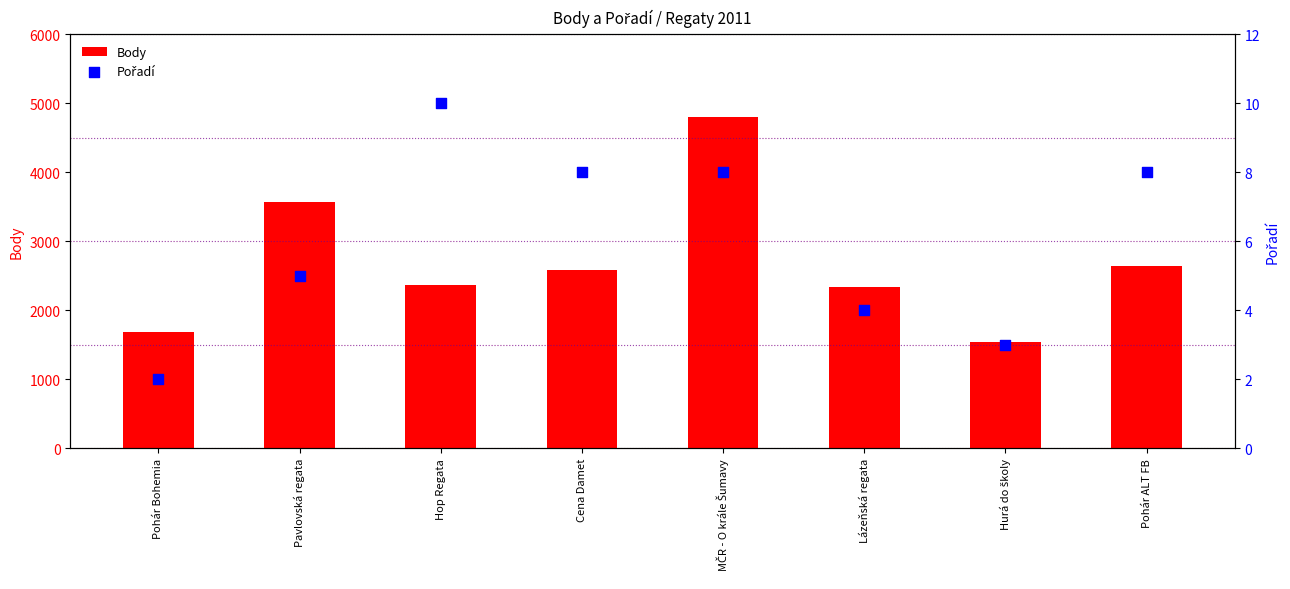

What are all the series names shown in the legend?

Body, Pořadí